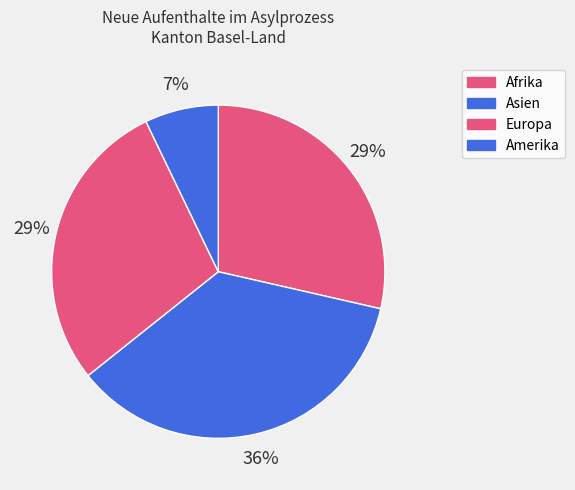

How many slices are in this pie chart?

4